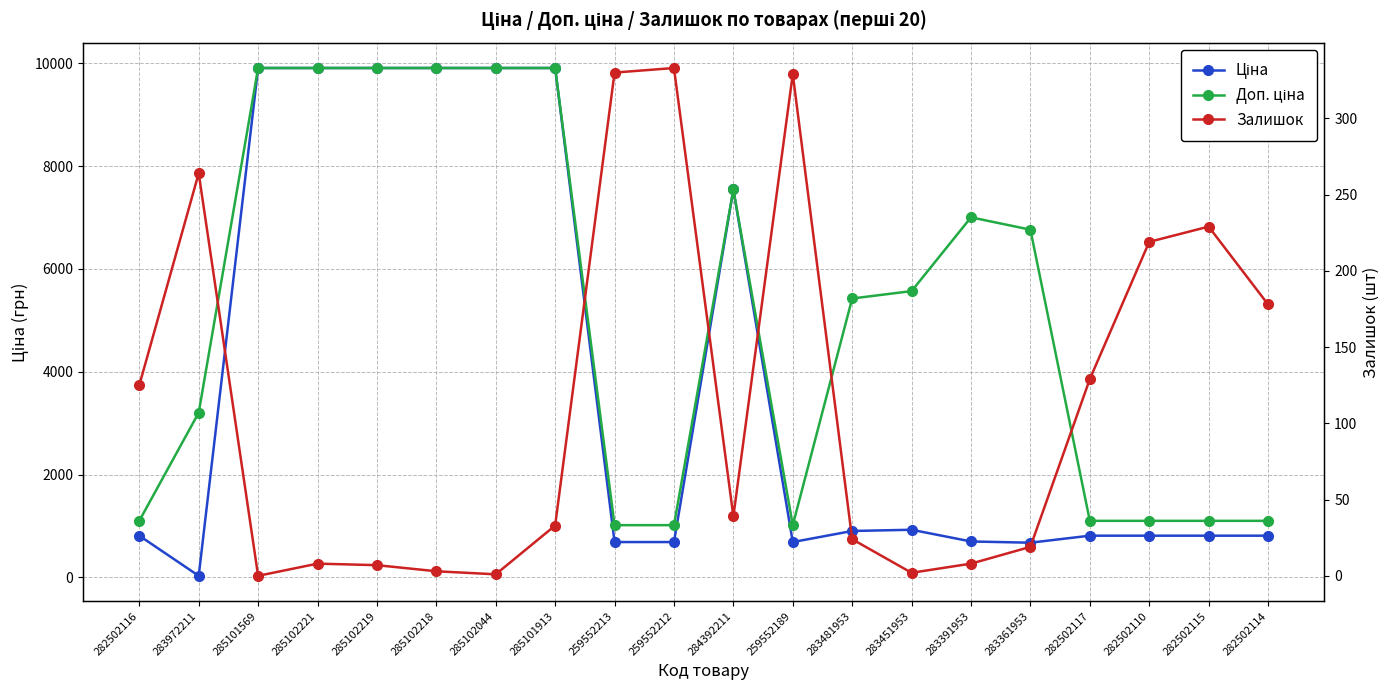

At which label is Доп. ціна closest to 5463?

283481953